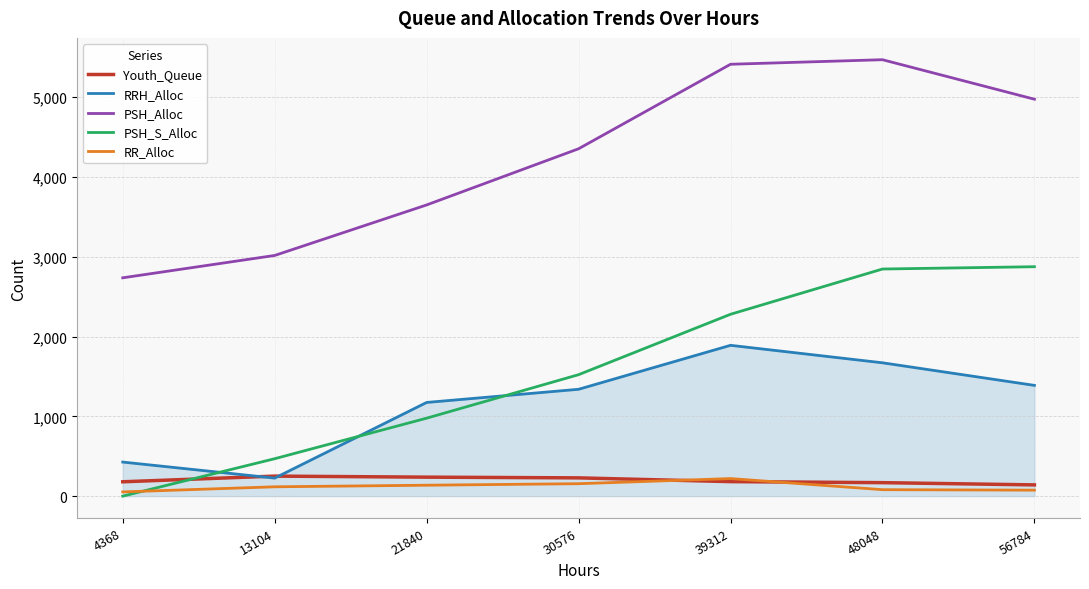

How many times do Youth_Queue and PSH_S_Alloc cross each other?

1